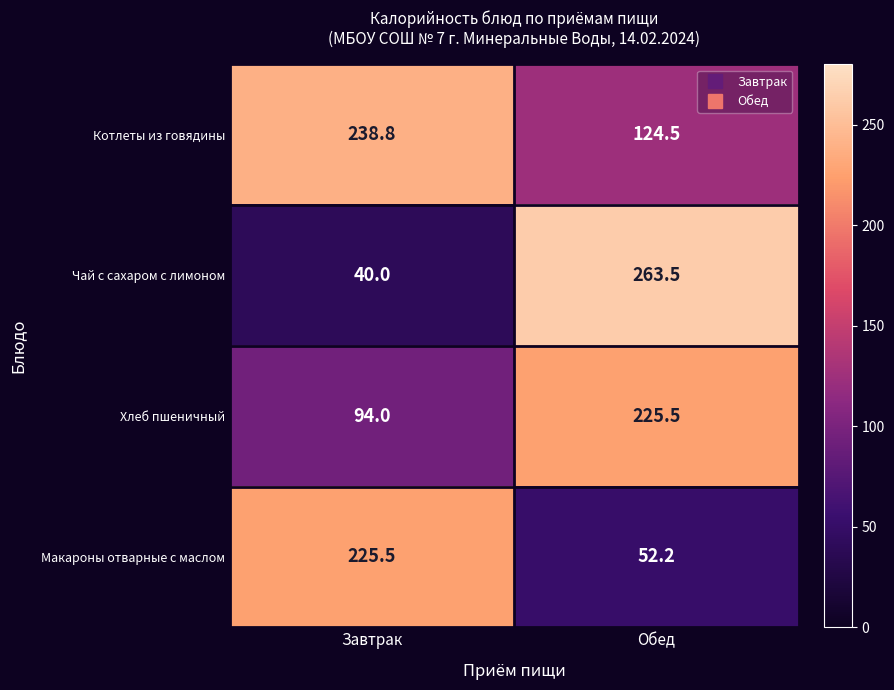

Count the number of data series in this chart.

4